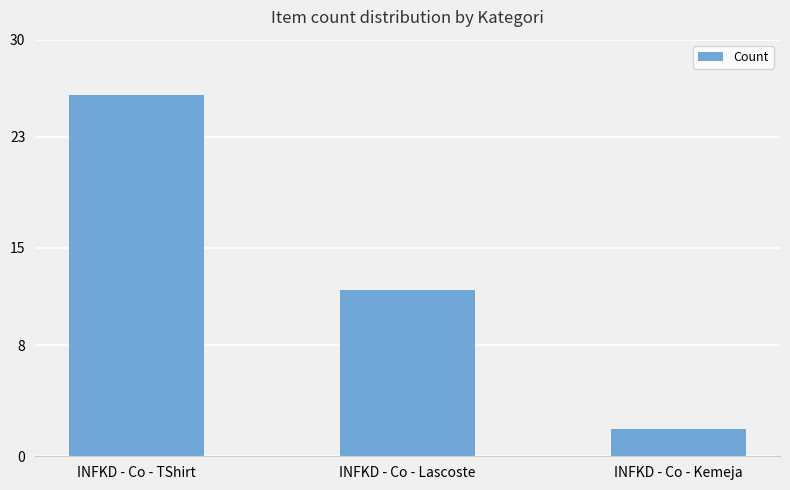

What is the change in value from INFKD - Co - Lascoste to INFKD - Co - Kemeja?

-10